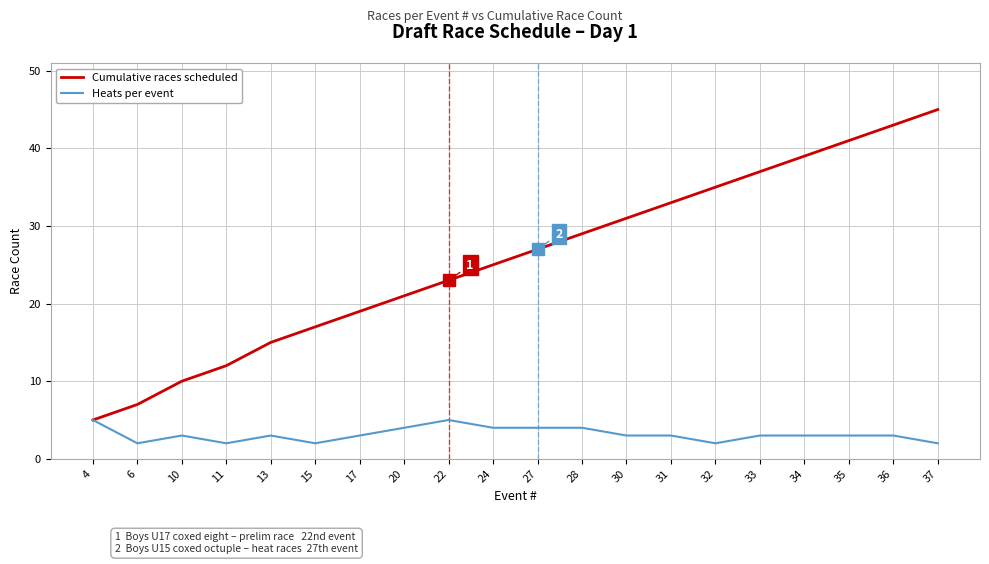

The Heats per event series shows 5 at 22. True or false?

True